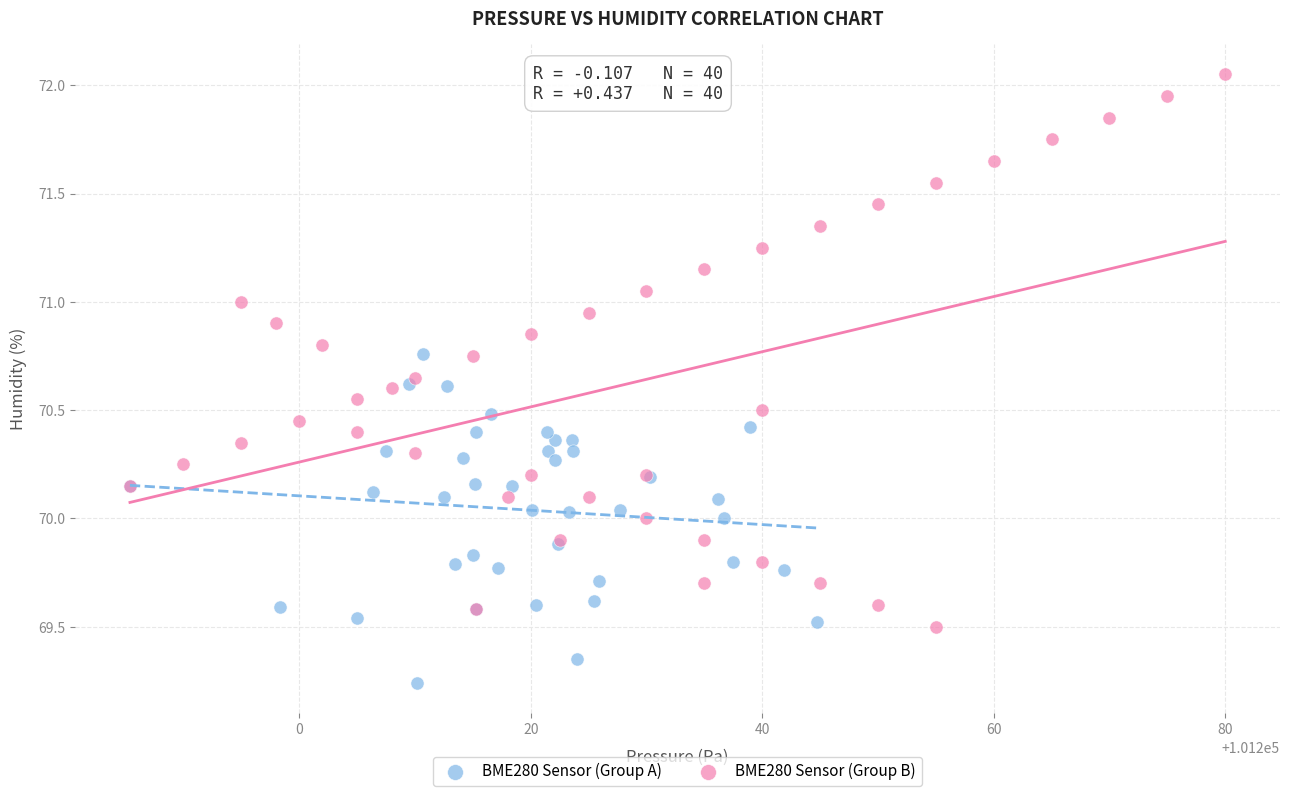

What are all the series names shown in the legend?

BME280 Sensor (Group A), BME280 Sensor (Group B)